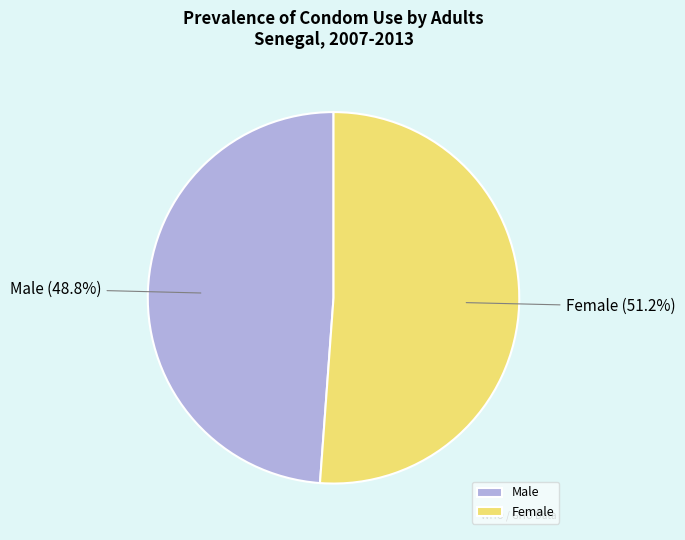

To the nearest percent, what percentage of the pie is Male?

49%